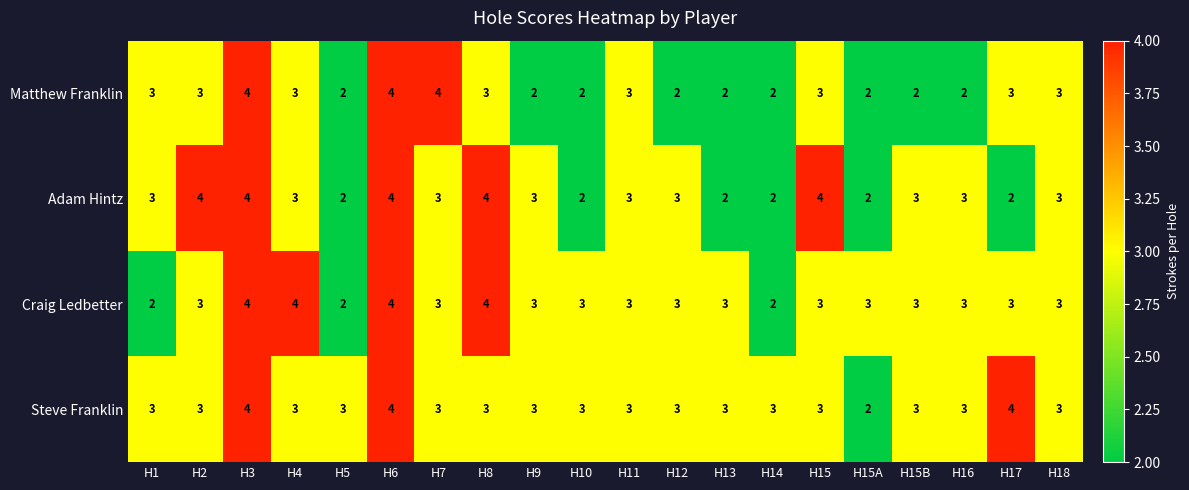

What is the maximum value shown in the chart?

4